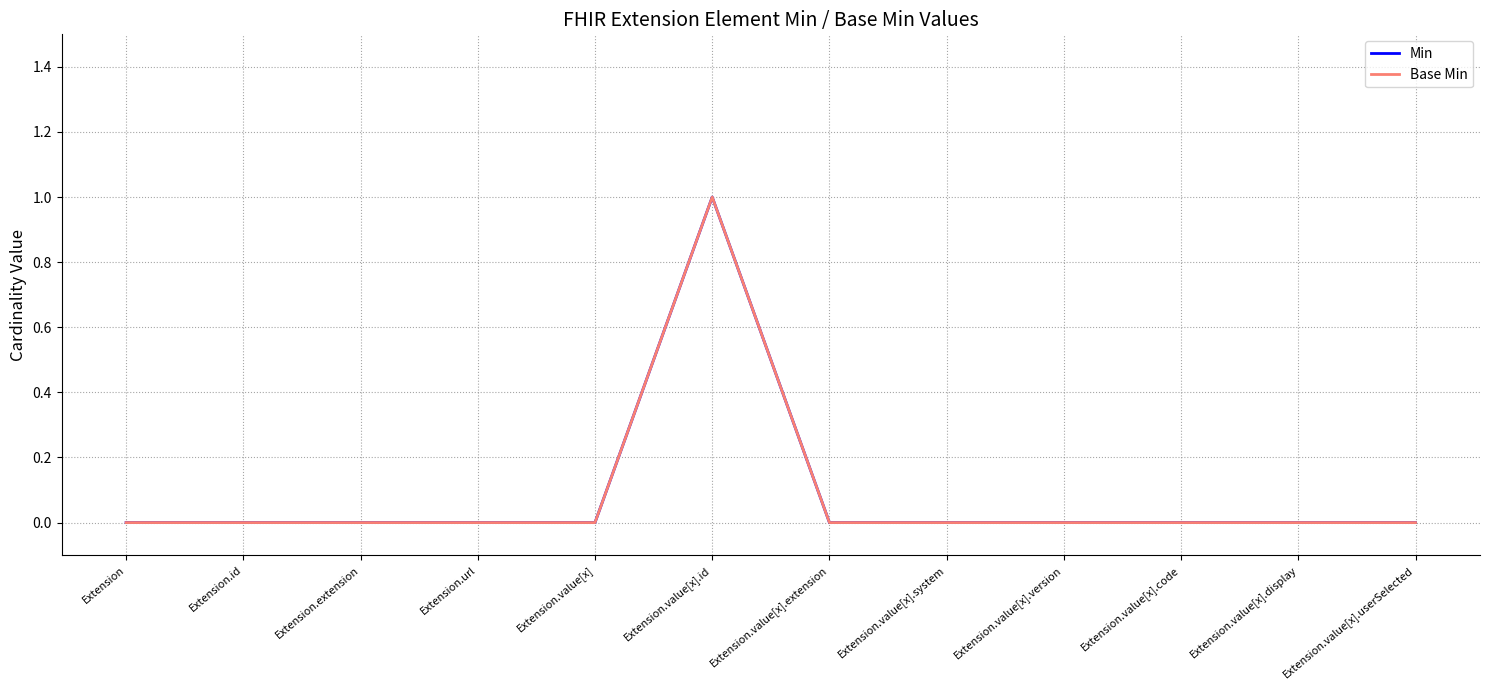

True or false: Base Min has a value of 0 at Extension.value[x].

True